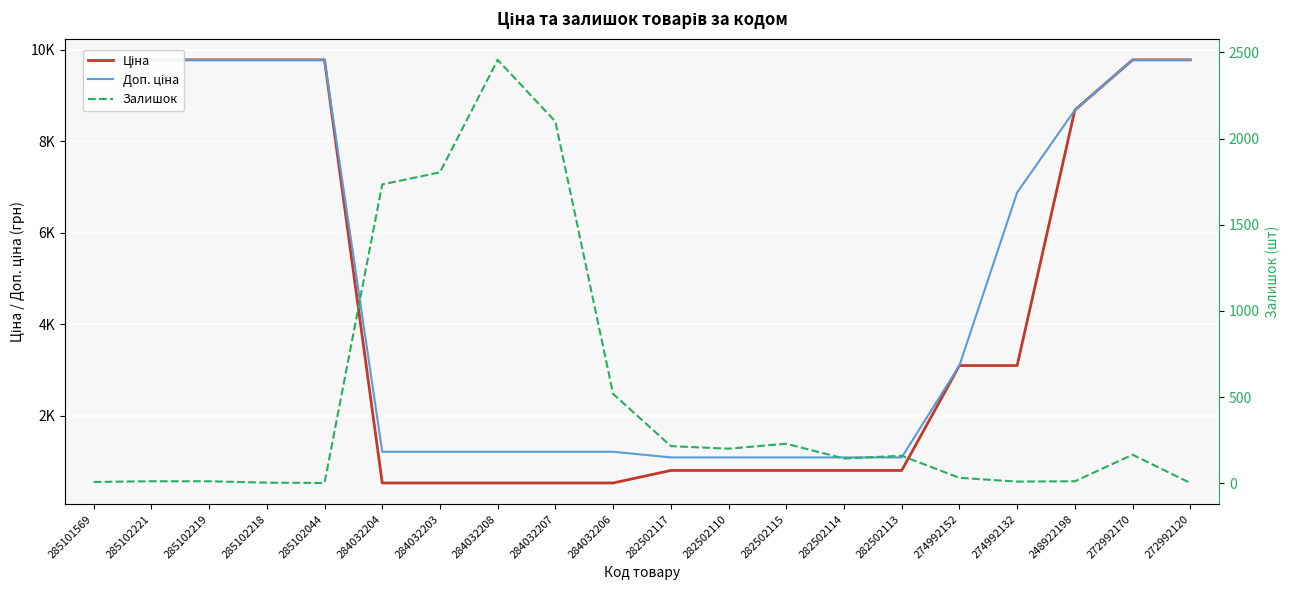

List the labels in order of Залишок value, smallest first.

285102044, 272992120, 285102218, 285101569, 274992132, 285102221, 285102219, 248922198, 274992152, 282502114, 282502113, 272992170, 282502110, 282502117, 282502115, 284032206, 284032204, 284032203, 284032207, 284032208